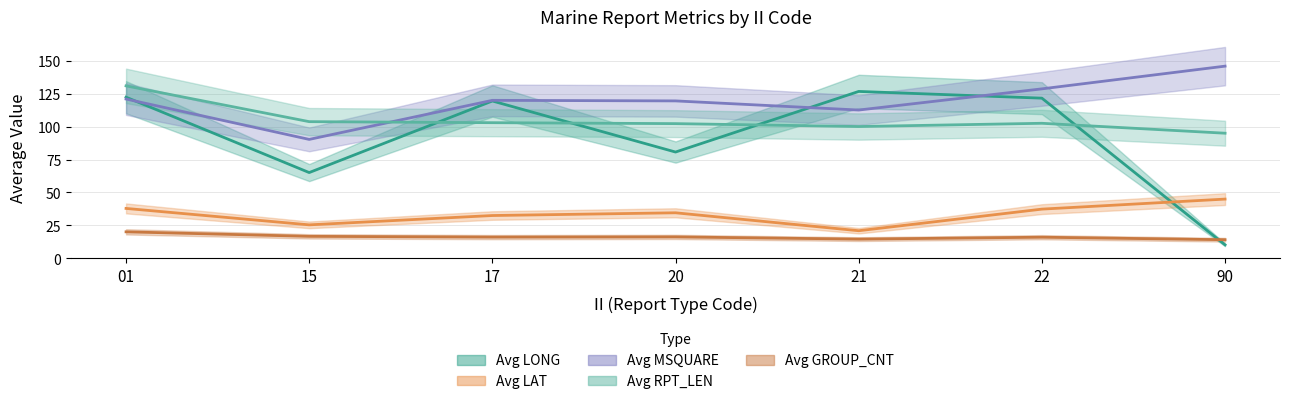

How many categories are shown in the chart?

7